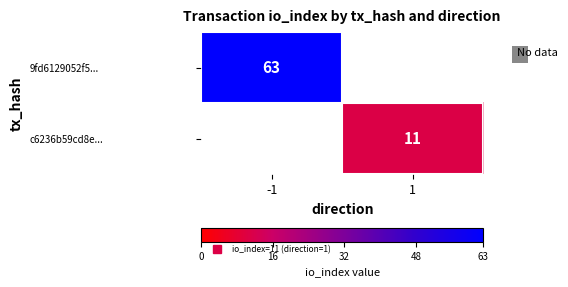

Is the value of 9fd6129052f5... at -1 greater than the value of c6236b59cd8e... at -1?

No